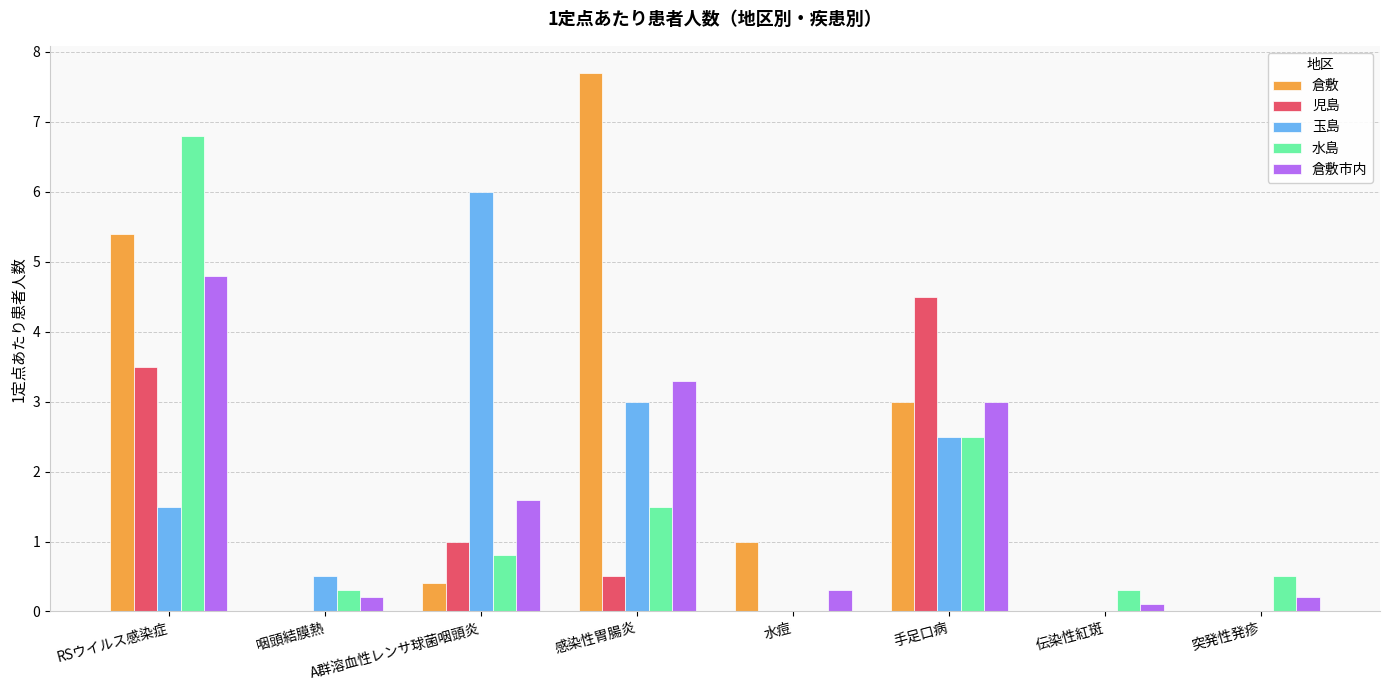

Which series has the largest range (max minus min)?

倉敷